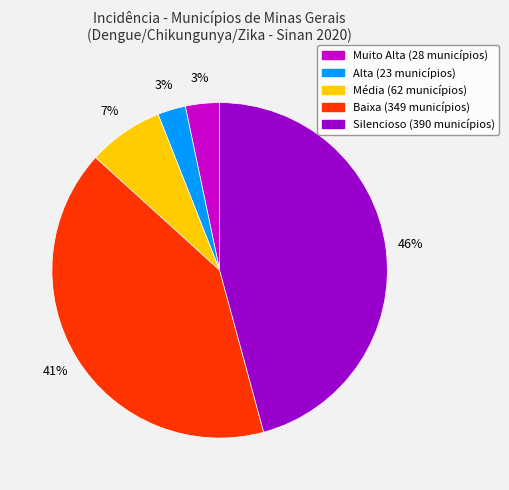

Is Silencioso the majority of the pie?

No